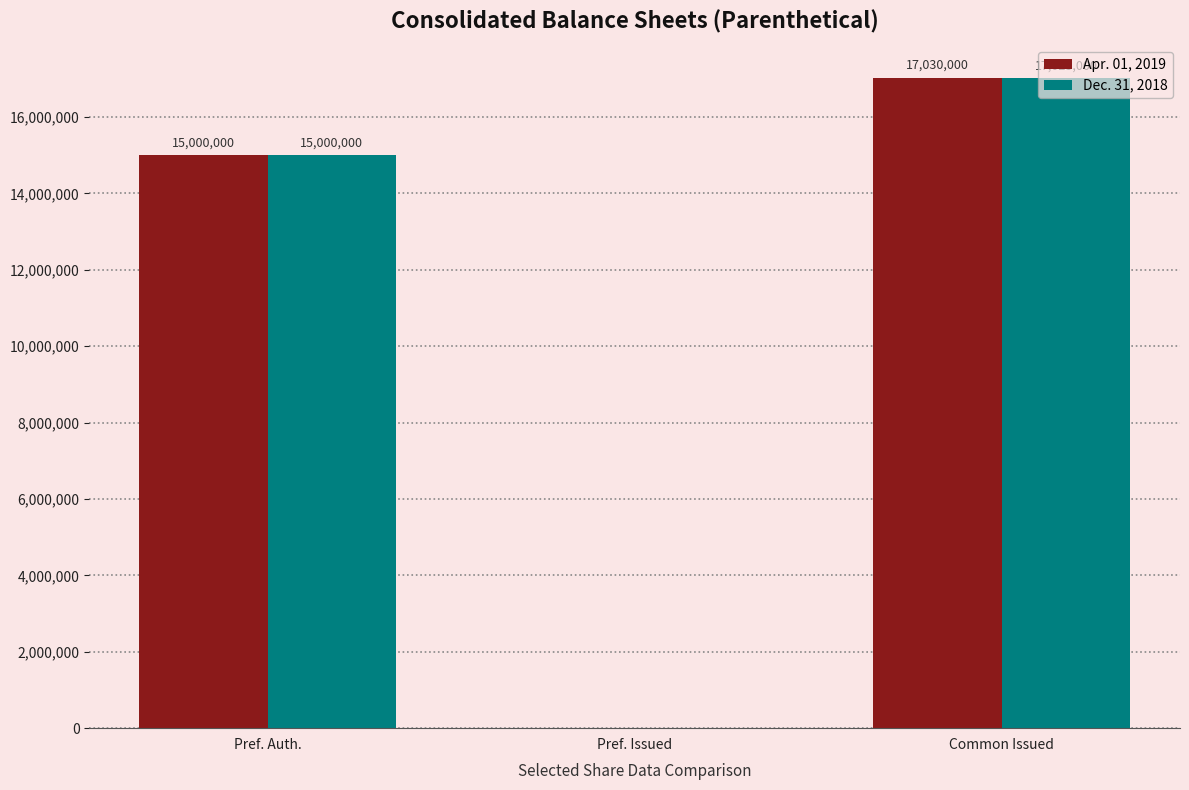

Which series changed the most between Pref. Issued and Common Issued?

Apr. 01, 2019